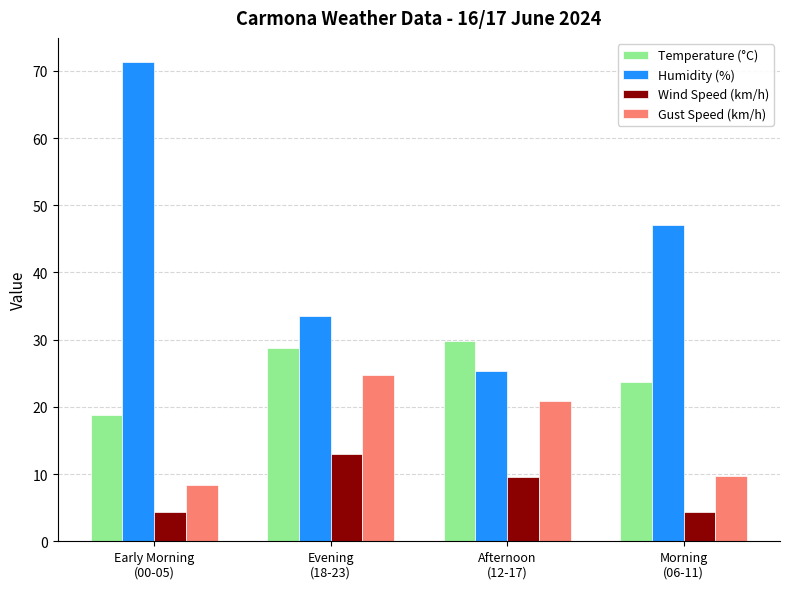

How many data points does each series have?

4